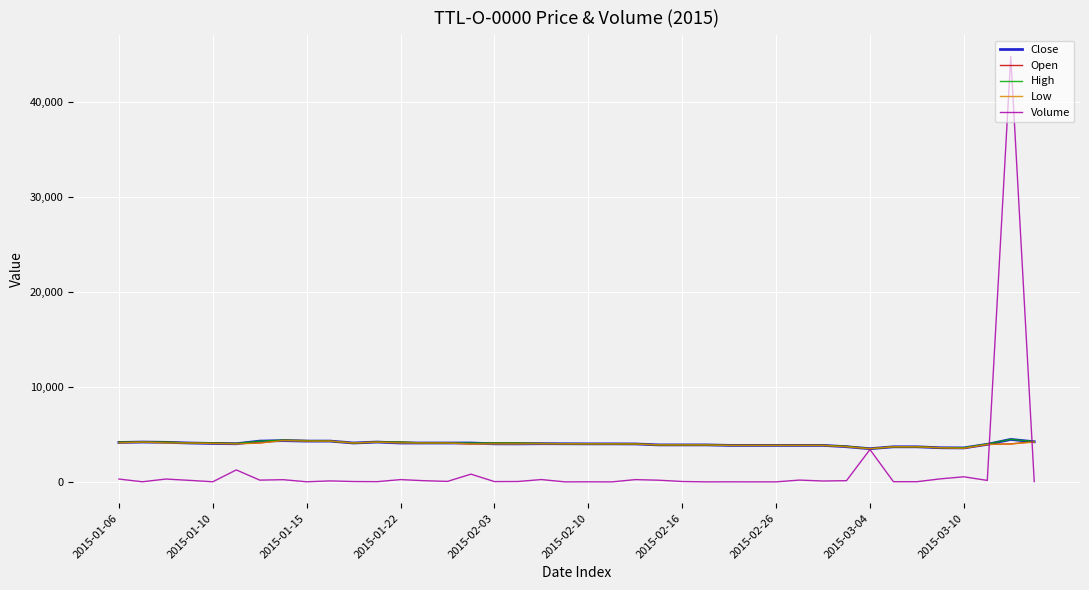

Which series has the widest spread of values?

Volume